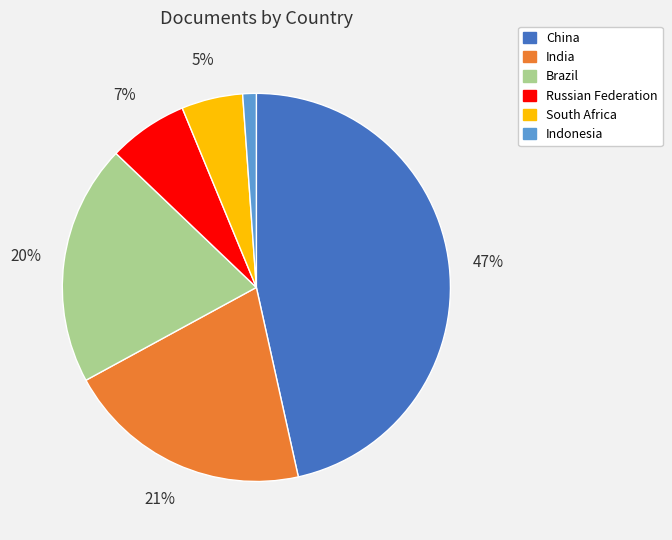

Between China and Brazil, which is larger?

China